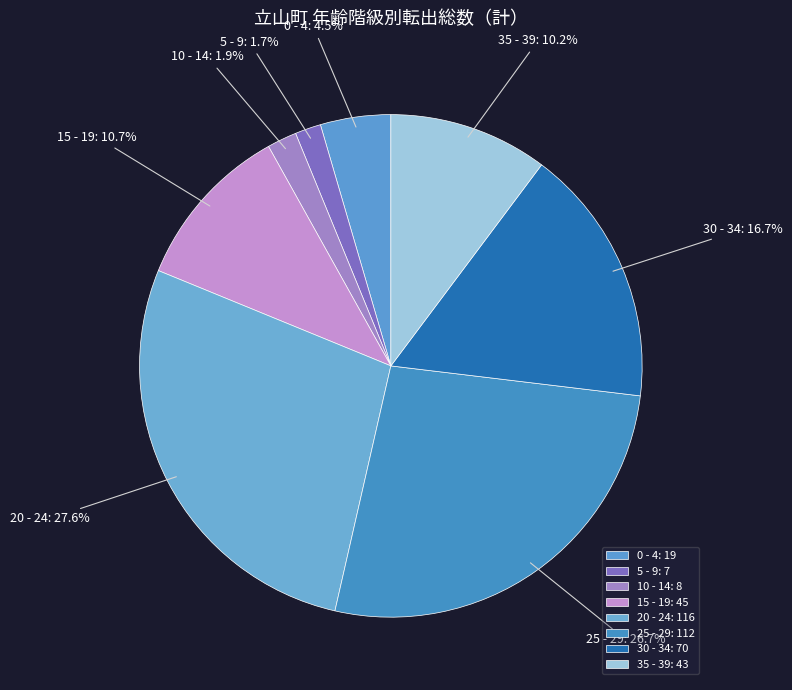

What is the ratio of the value at 0 - 4 to the value at 10 - 14?

2.4